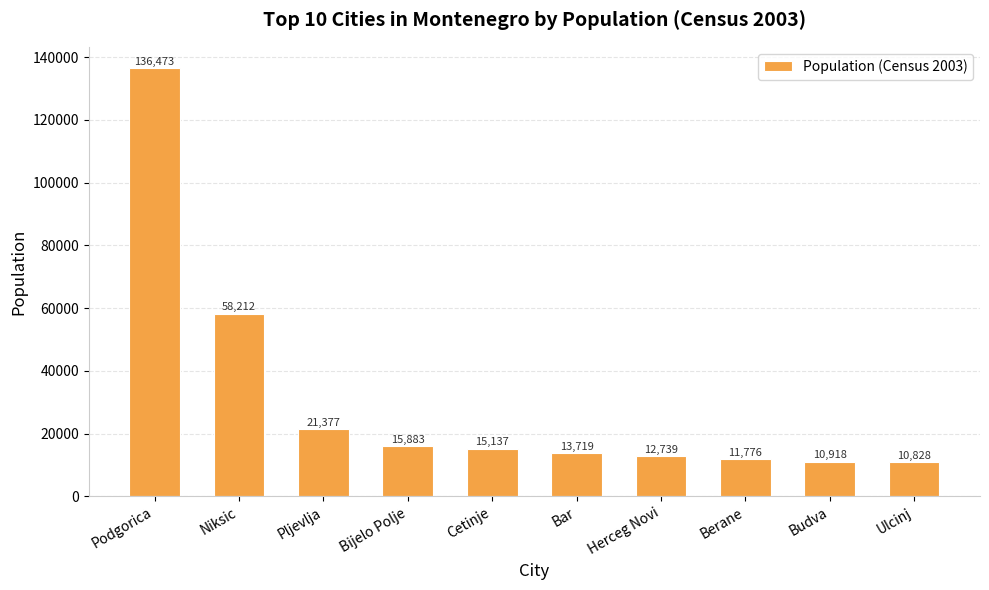

What value does the data have at Bijelo Polje?

15883